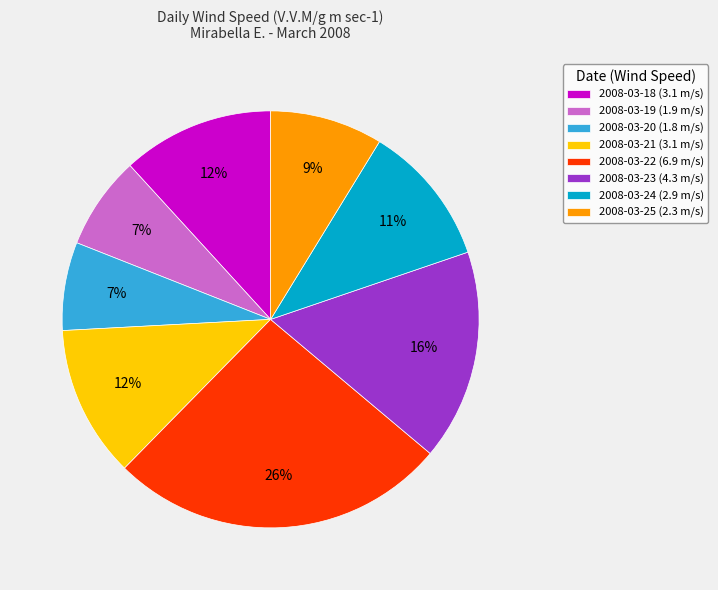

Is there any slice that represents more than half of the pie?

No